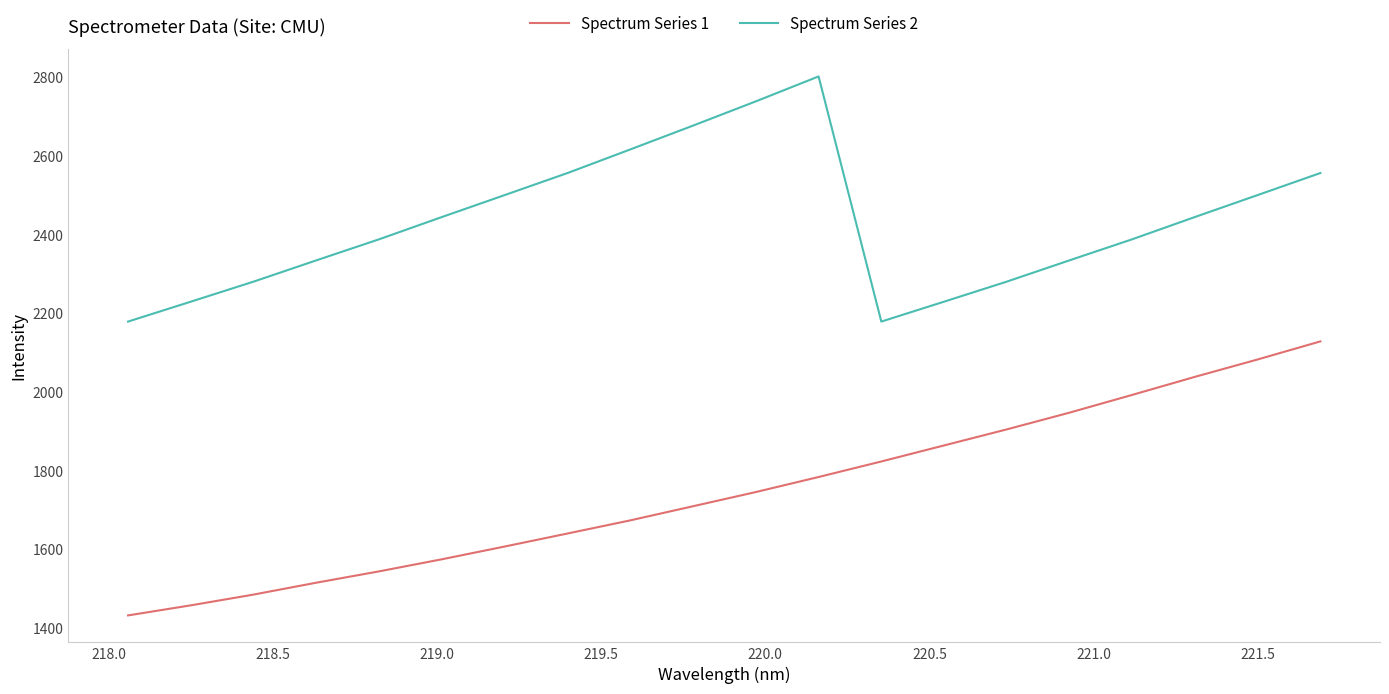

True or false: Spectrum Series 2 and Spectrum Series 1 cross at least once.

False